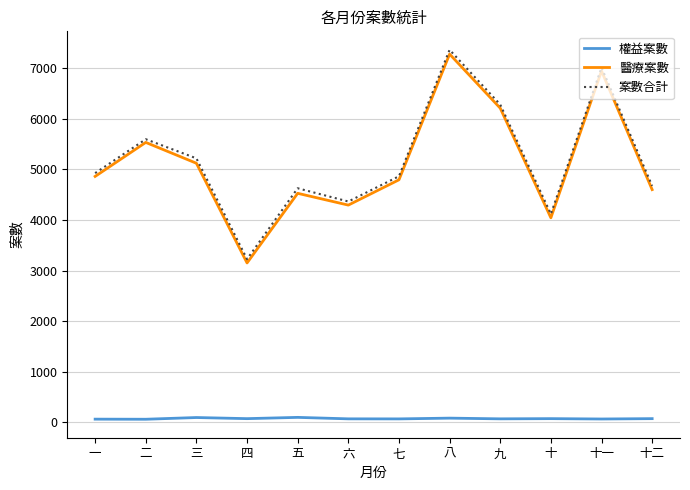

Does the chart have visible grid lines?

Yes